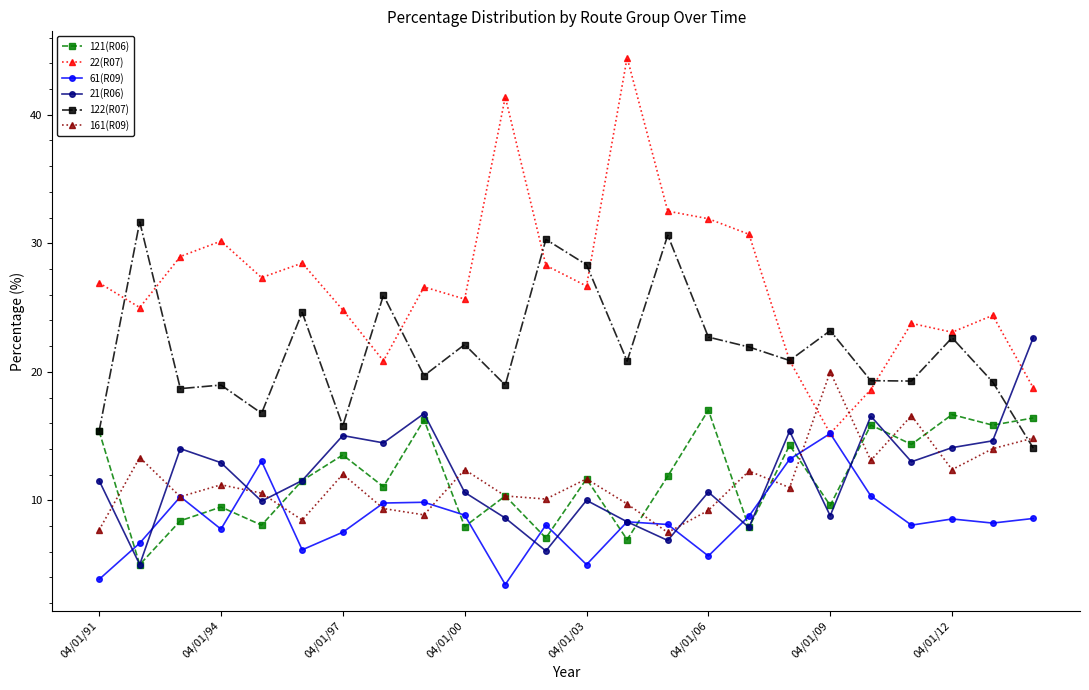

Which series has the largest range (max minus min)?

22(R07)